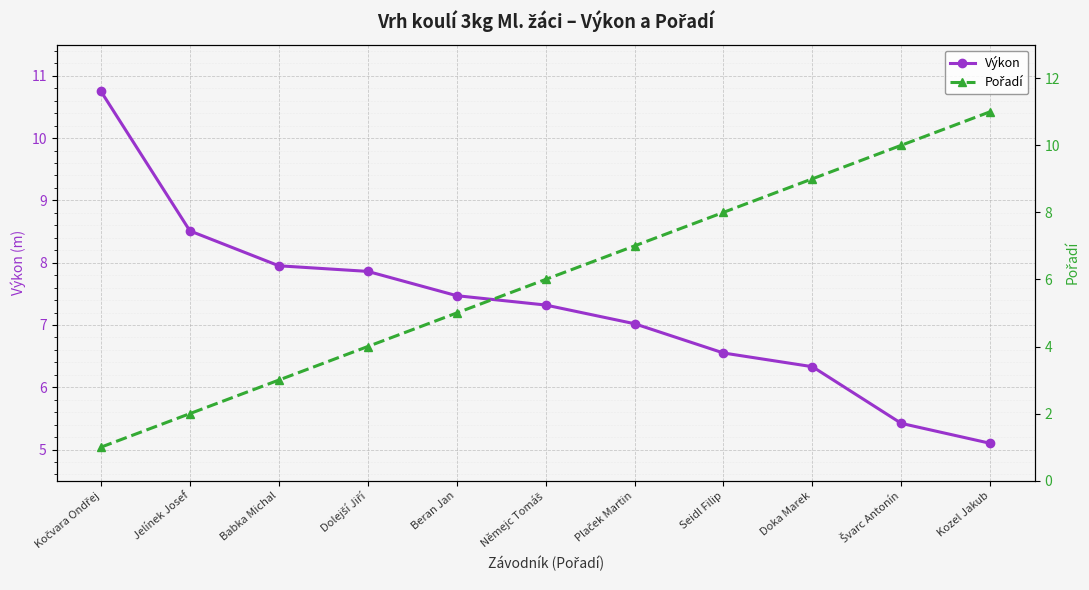

What is the total value across all series at Beran Jan?

12.5